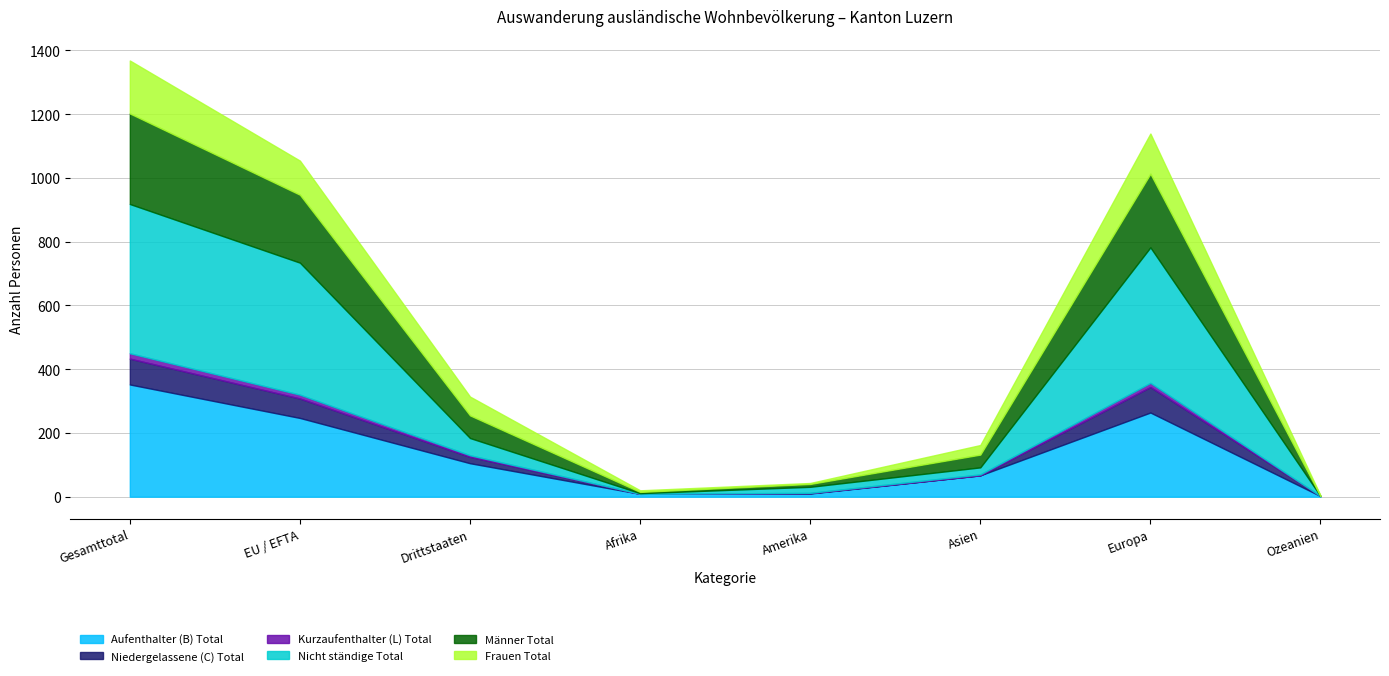

True or false: Männer Total has a value of 284 at Gesamttotal.

True